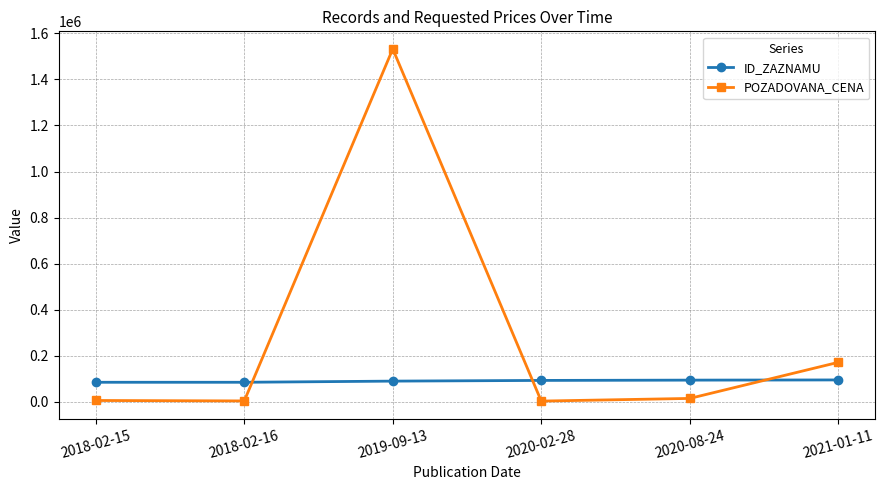

Rank the series at 2019-09-13 from highest to lowest value.

POZADOVANA_CENA, ID_ZAZNAMU